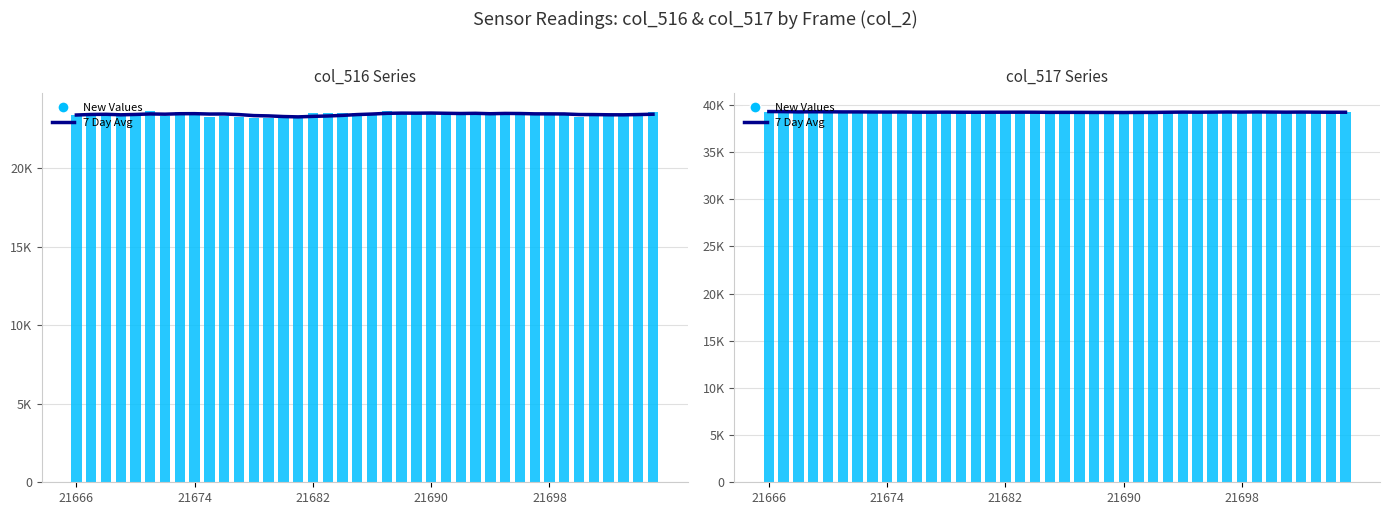

Are the bars grouped side by side (vs. stacked)?

Yes